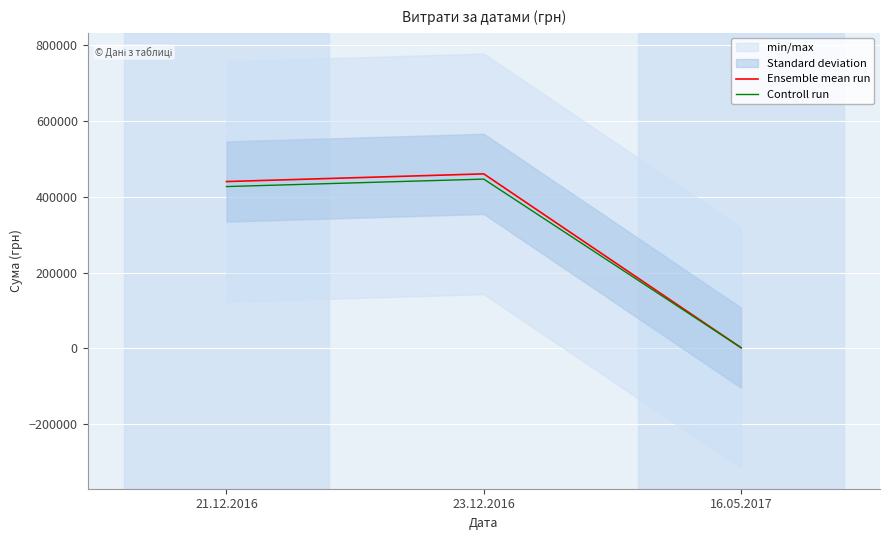

What are all the series names shown in the legend?

Ensemble mean run, Controll run